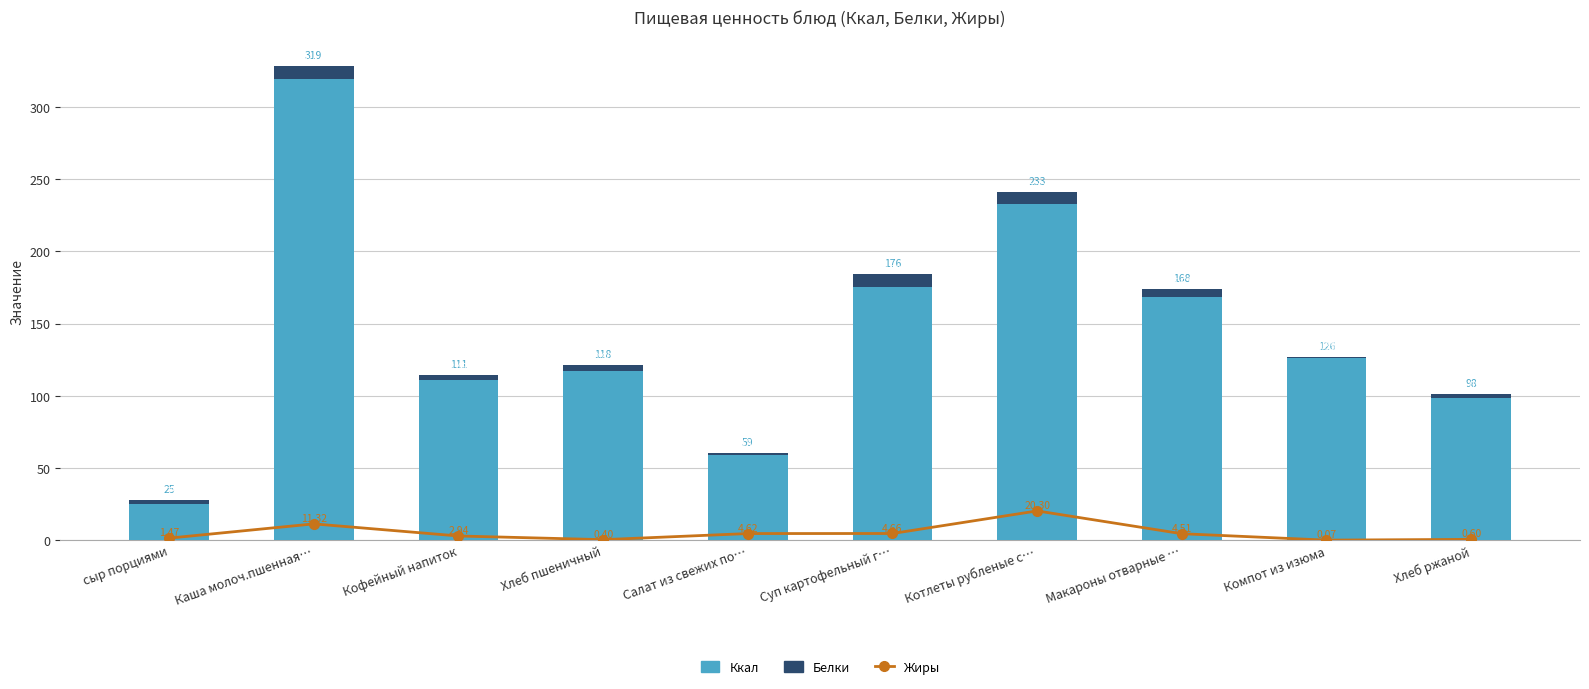

At which label does Жиры reach its minimum?

Компот из изюма